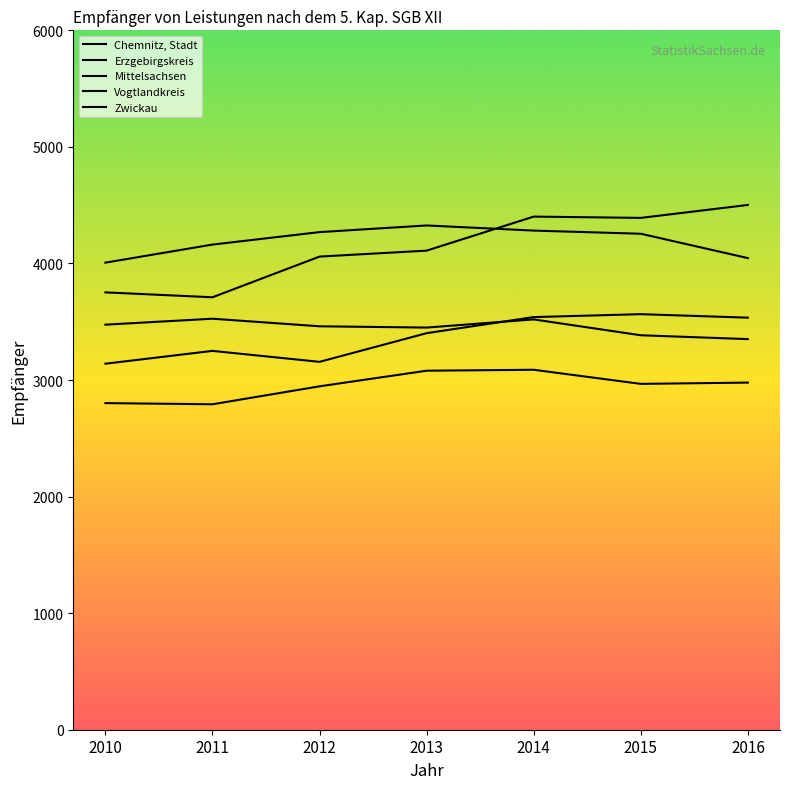

What is the greatest value displayed?

4502